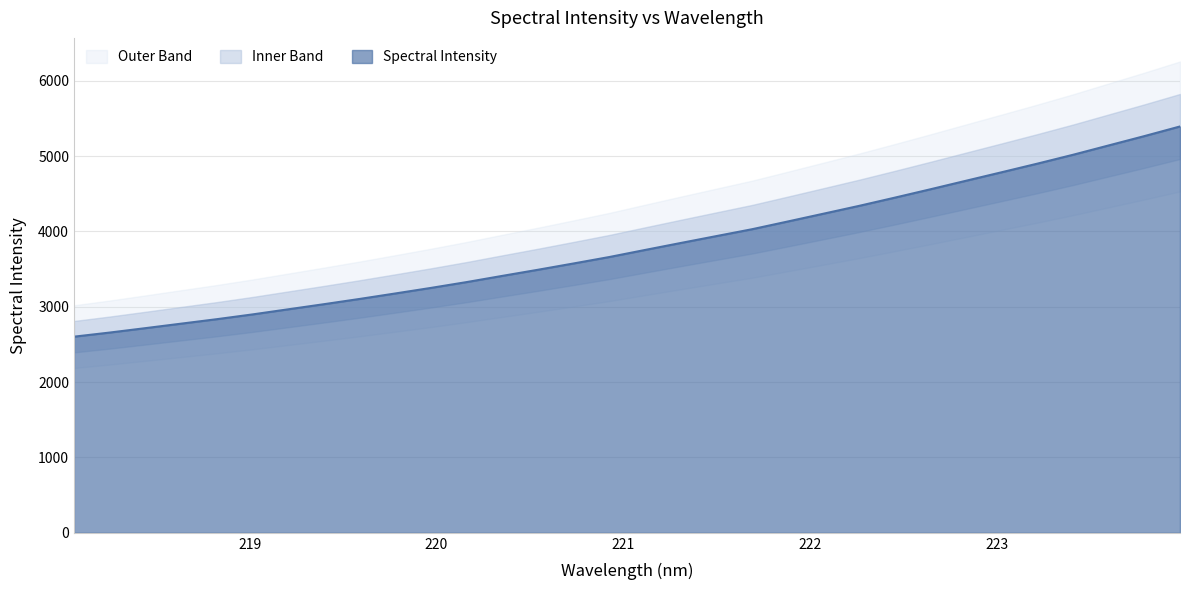

Which has a higher value, 222.6447 or 219.3979?

222.6447